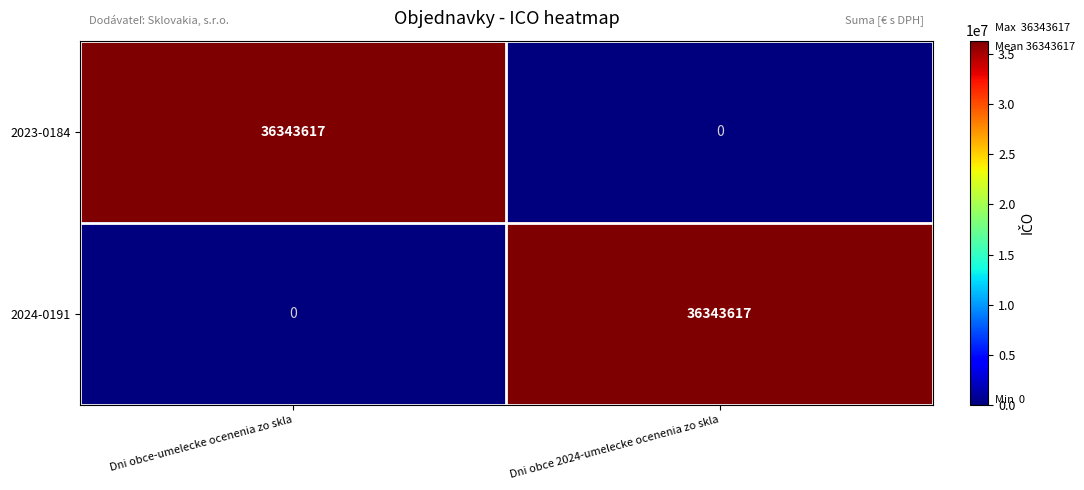

What is the maximum value for 2023-0184?

36343617